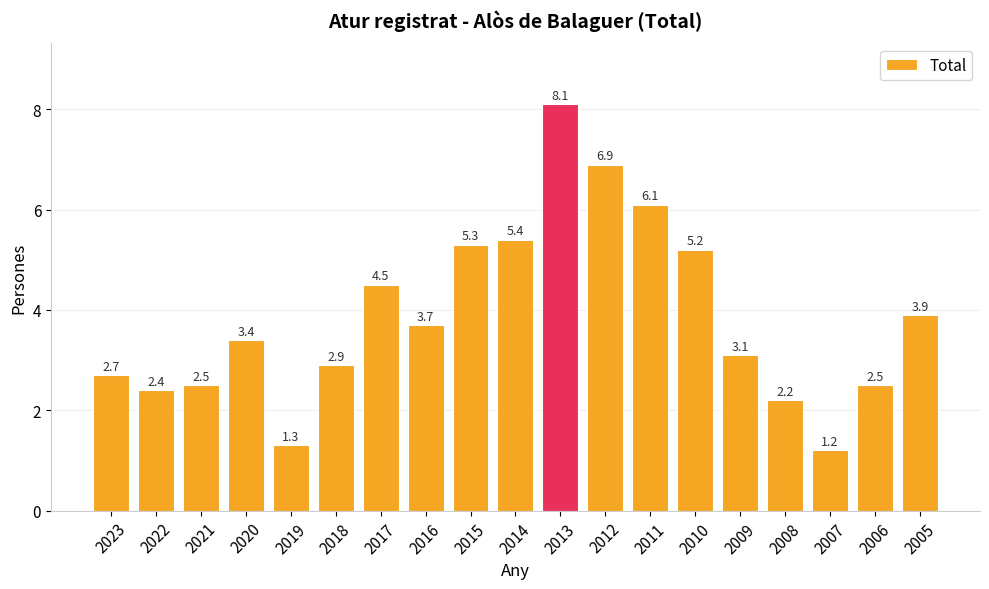

Does the chart contain any negative values?

No